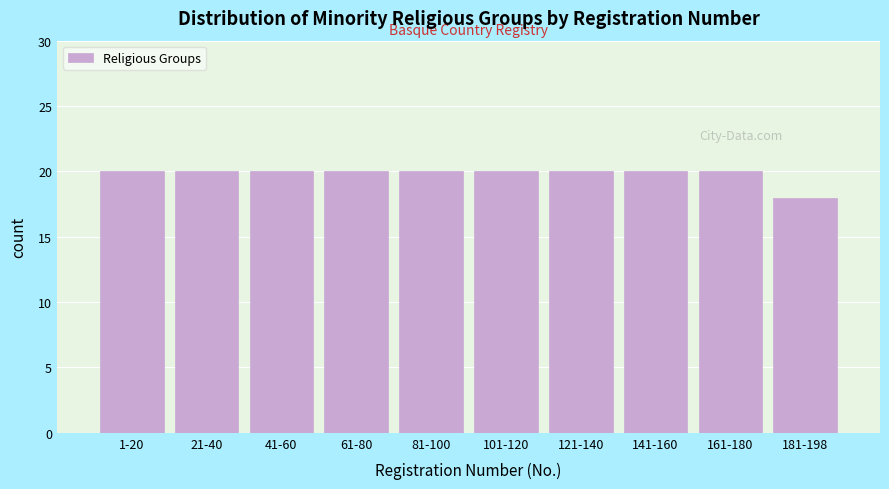

Reading left to right, list all the values displayed in this chart.

1-20=20	21-40=20	41-60=20	61-80=20	81-100=20	101-120=20	121-140=20	141-160=20	161-180=20	181-198=18